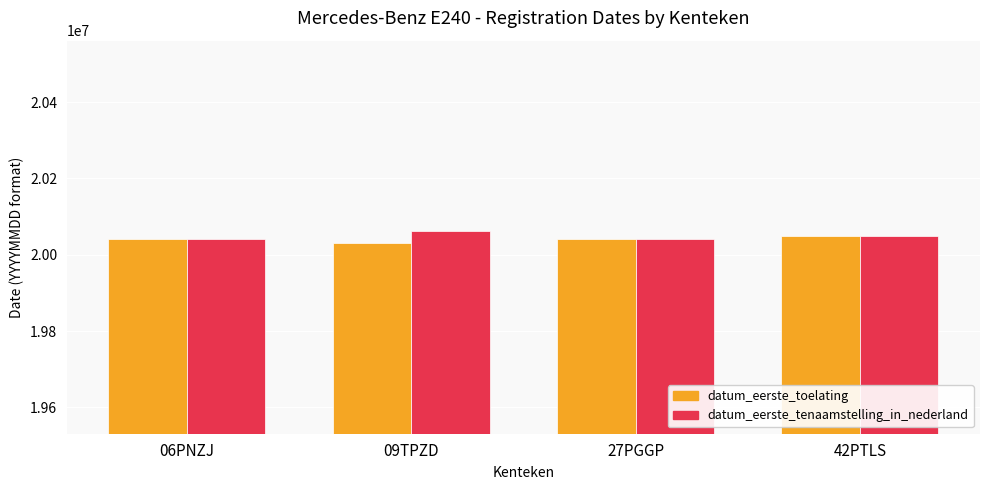

The value of datum_eerste_toelating at 27PGGP is 20041007. True or false?

True